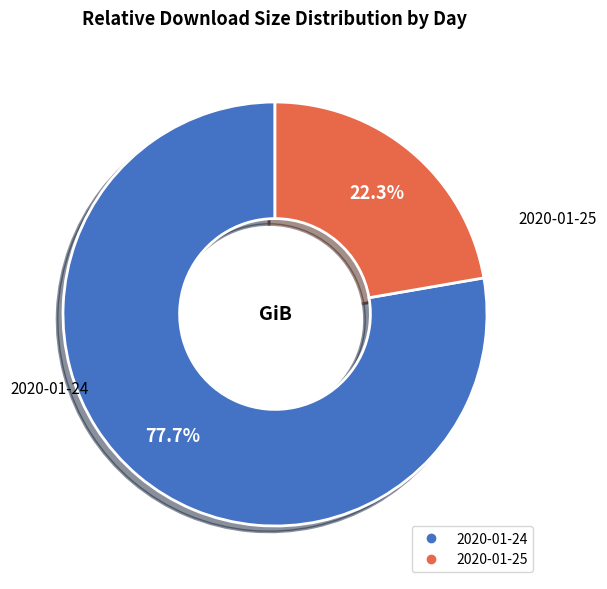

Which has a higher value, 2020-01-25 or 2020-01-24?

2020-01-24